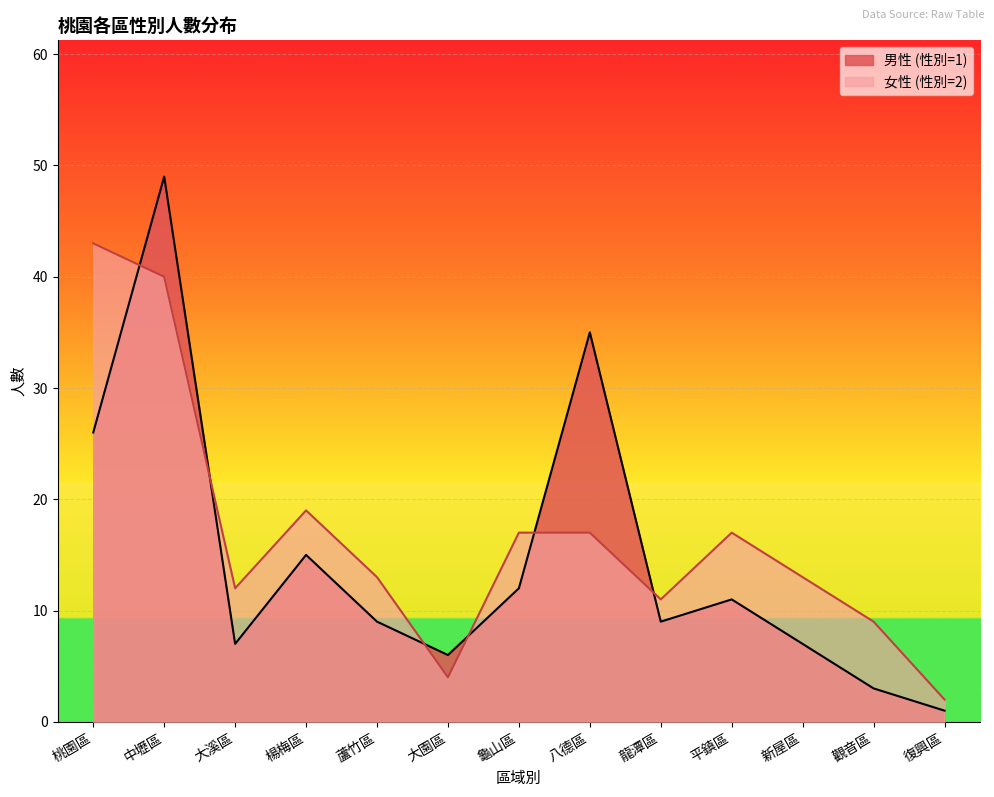

List the series in order of their overall mean, lowest first.

男性 (性別=1), 女性 (性別=2)